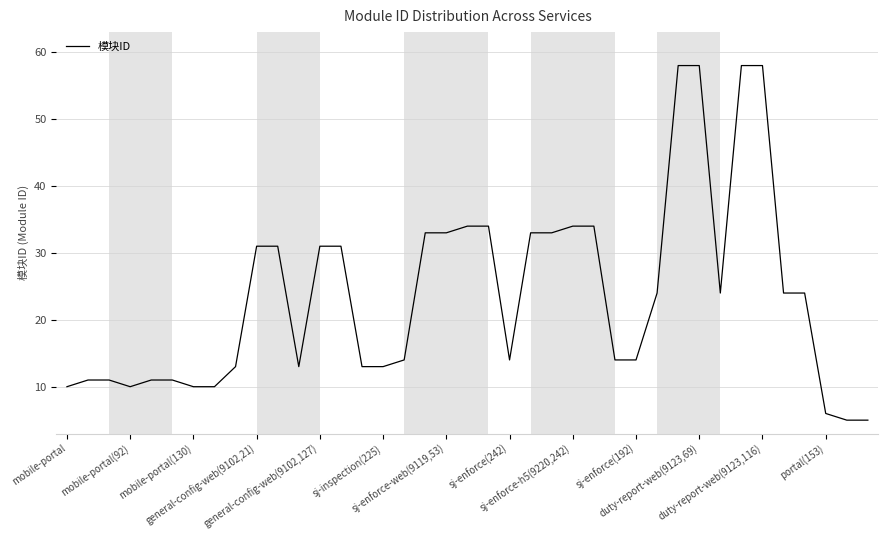

What is the greatest value displayed?

58